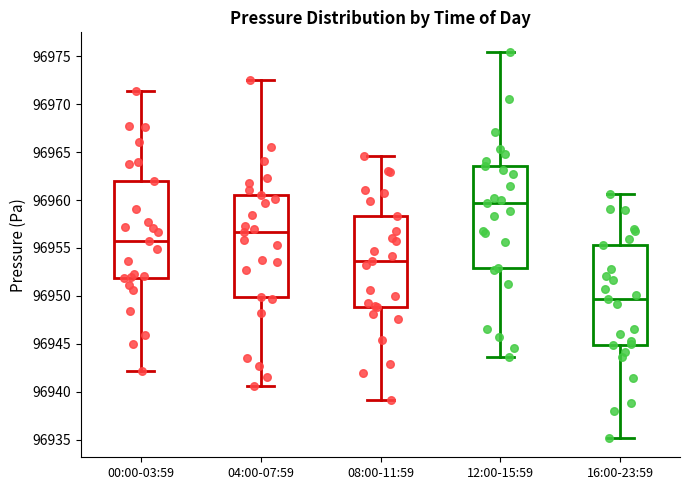

Which box has the highest median line?

12:00-15:59